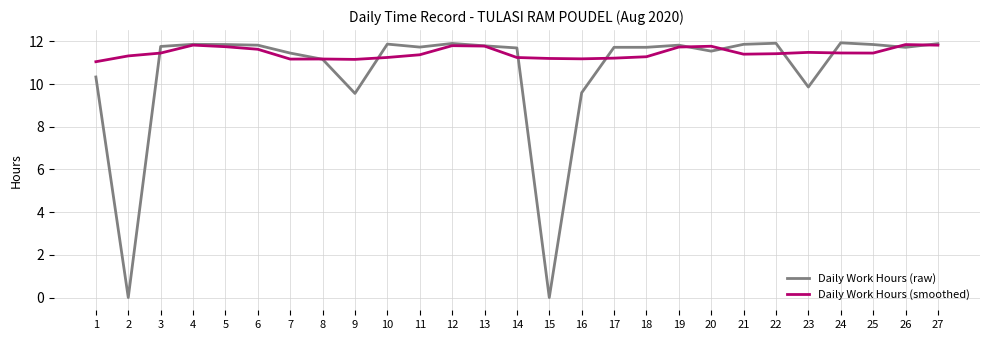

Is it true that Daily Work Hours (raw) equals 0.0 at 15?

True